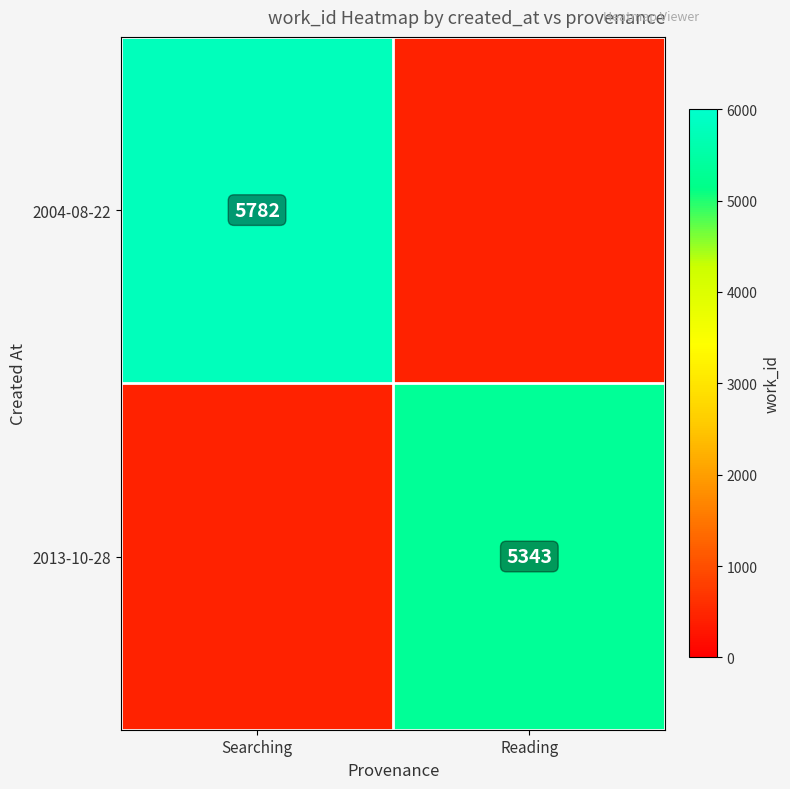

True or false: 2004-08-22 has a value of 8287.8 at Searching.

False